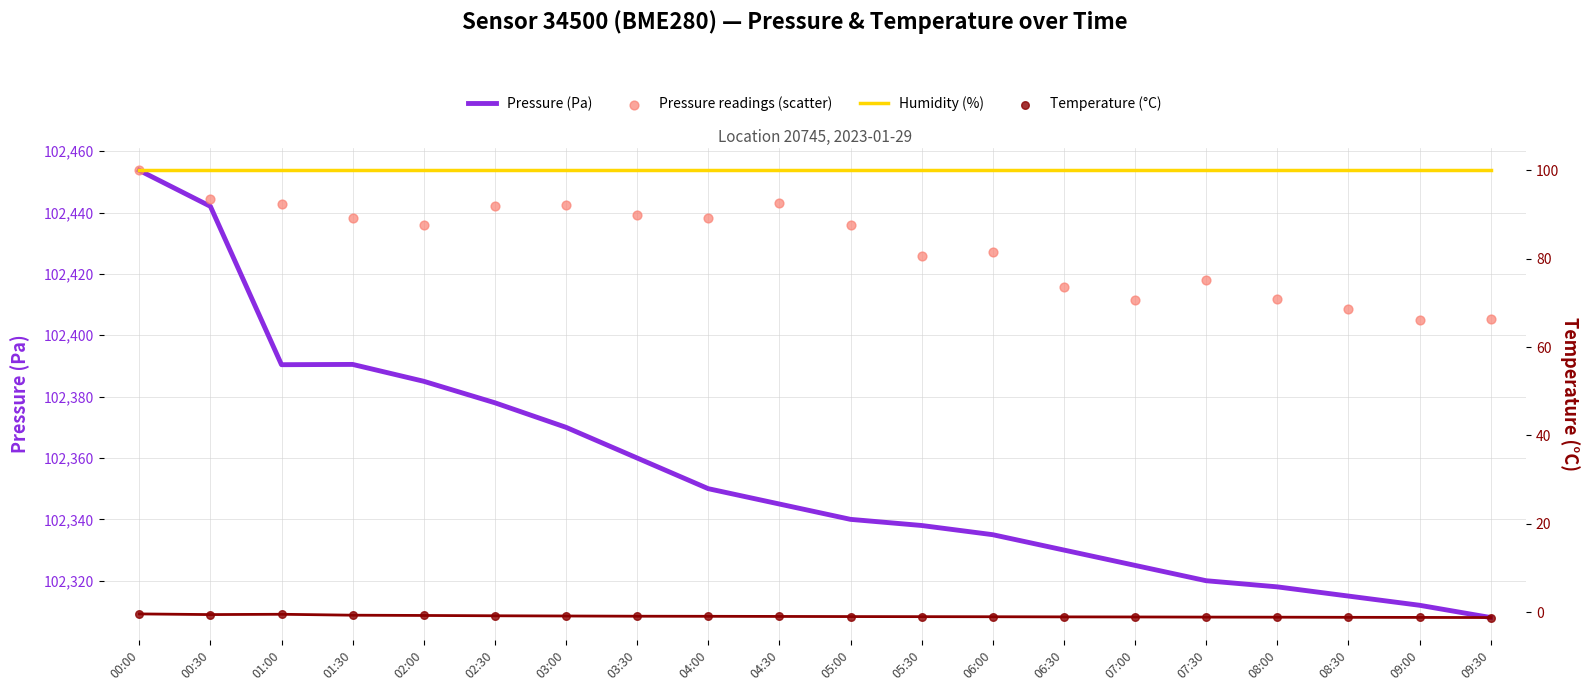

At which category is the sum across all series the highest?

00:00